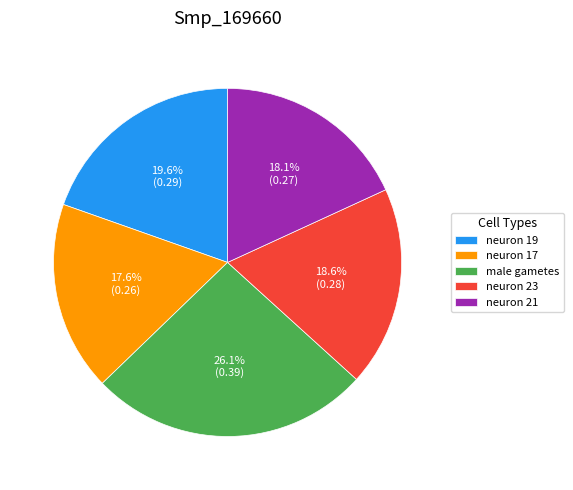

To the nearest percent, what percentage of the pie is neuron 19?

20%